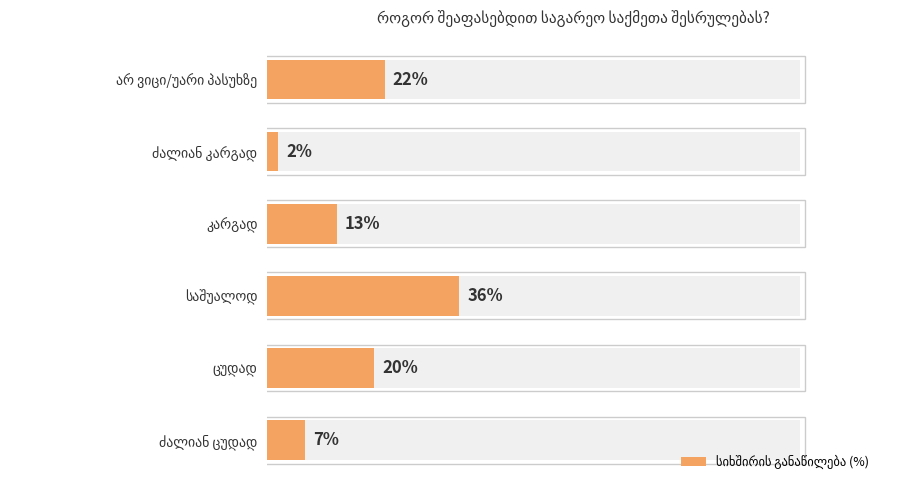

How many series are shown in this chart?

1